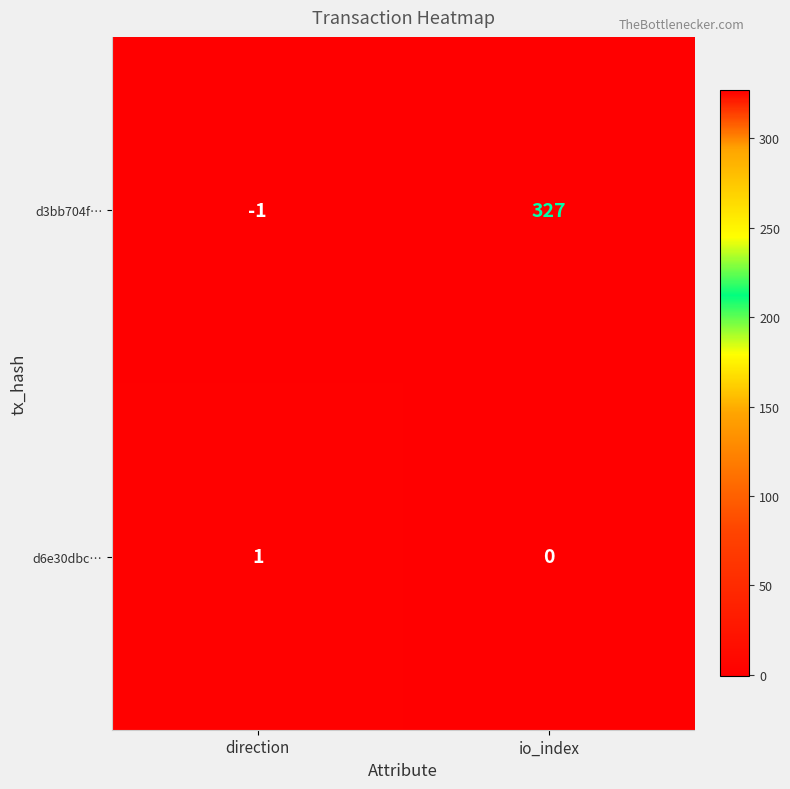

Rank the series by their maximum value, from highest to lowest.

d3bb704f…, d6e30dbc…